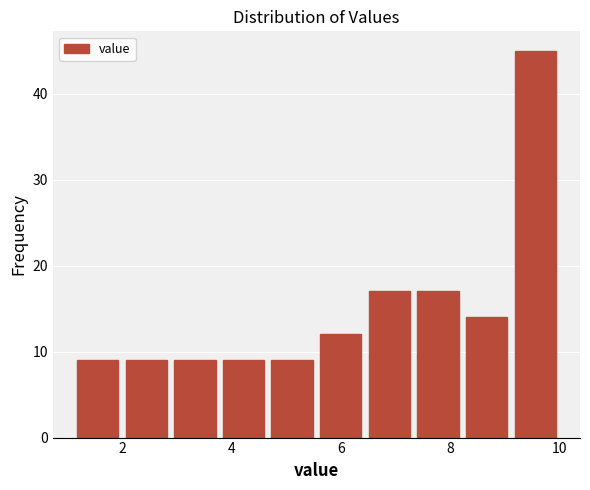

Which range on the x-axis has the tallest bar?

9.2 to 10.0